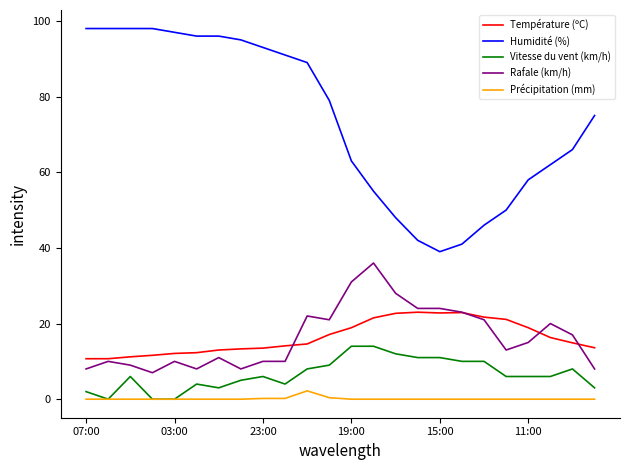

What is the sum of all Précipitation (mm) values?

3.0